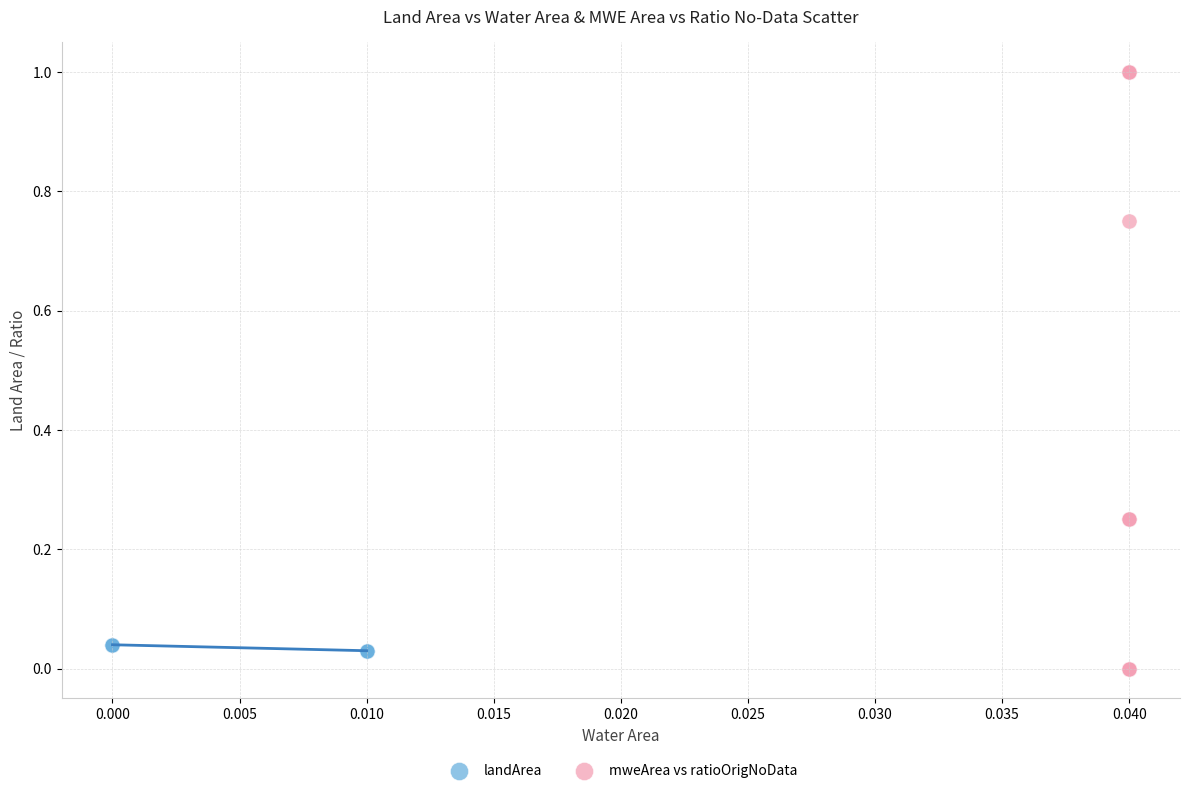

Which series contains the highest Y value?

mweArea vs ratioOrigNoData